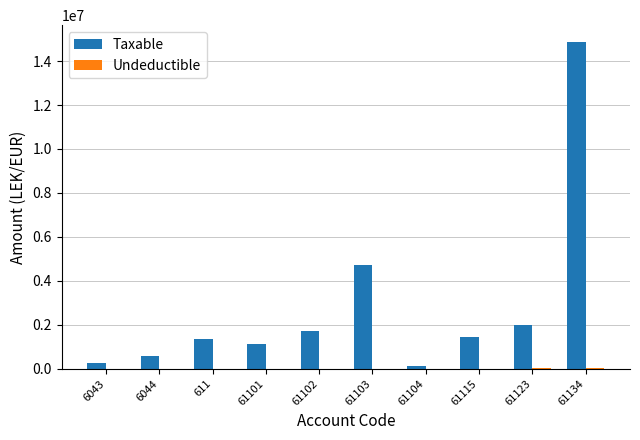

Which series has the largest total across all categories?

Taxable